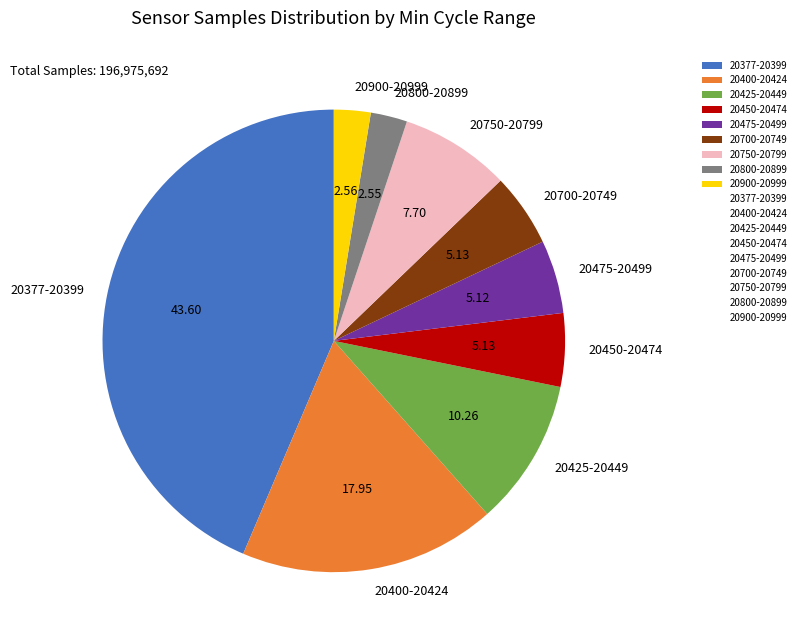

What is the ratio of the value at 20400-20424 to the value at 20377-20399?

0.4